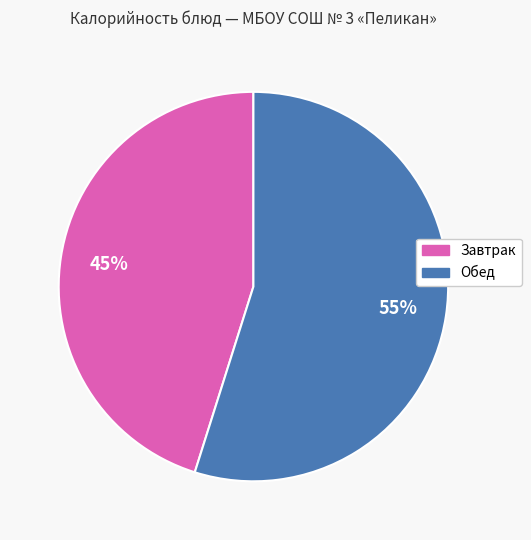

Is there a majority slice in this chart?

Yes